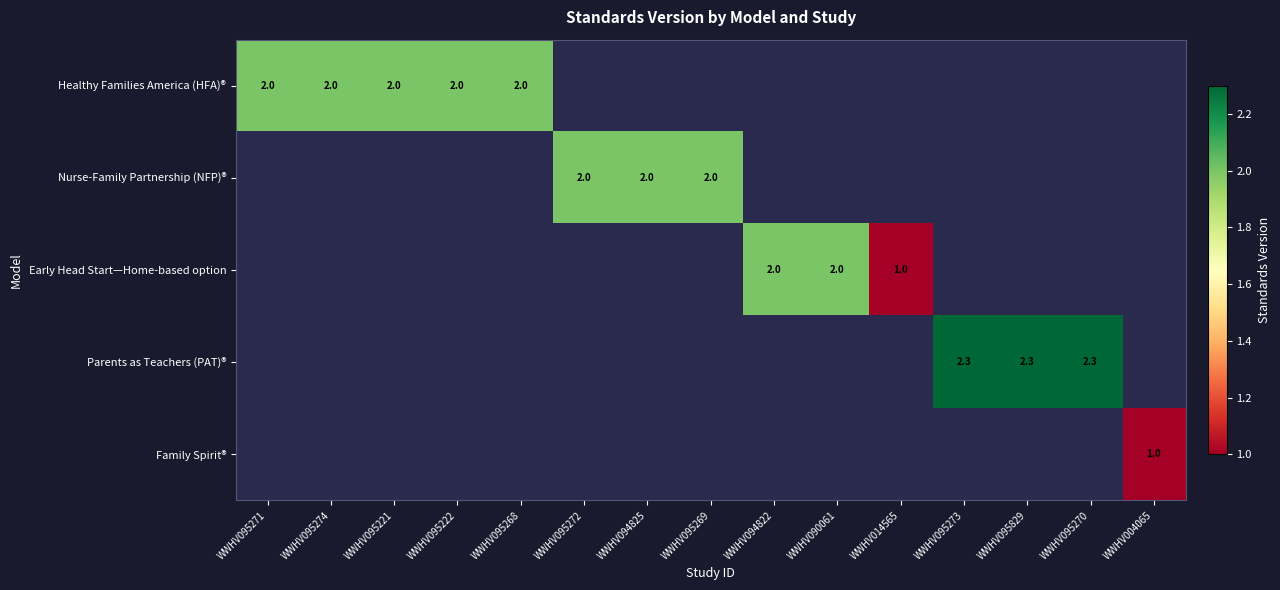

Between WWHV094825 and WWHV095268, which is larger?

WWHV095268